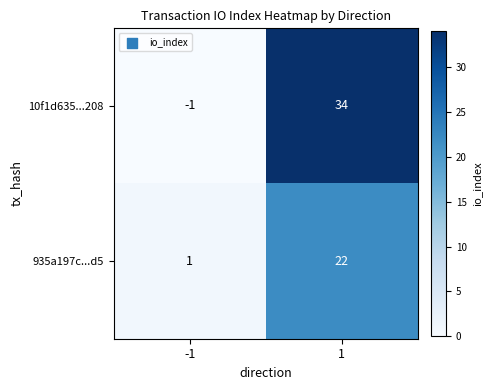

List the series in order of their peak value, highest first.

10f1d635...208, 935a197c...d5